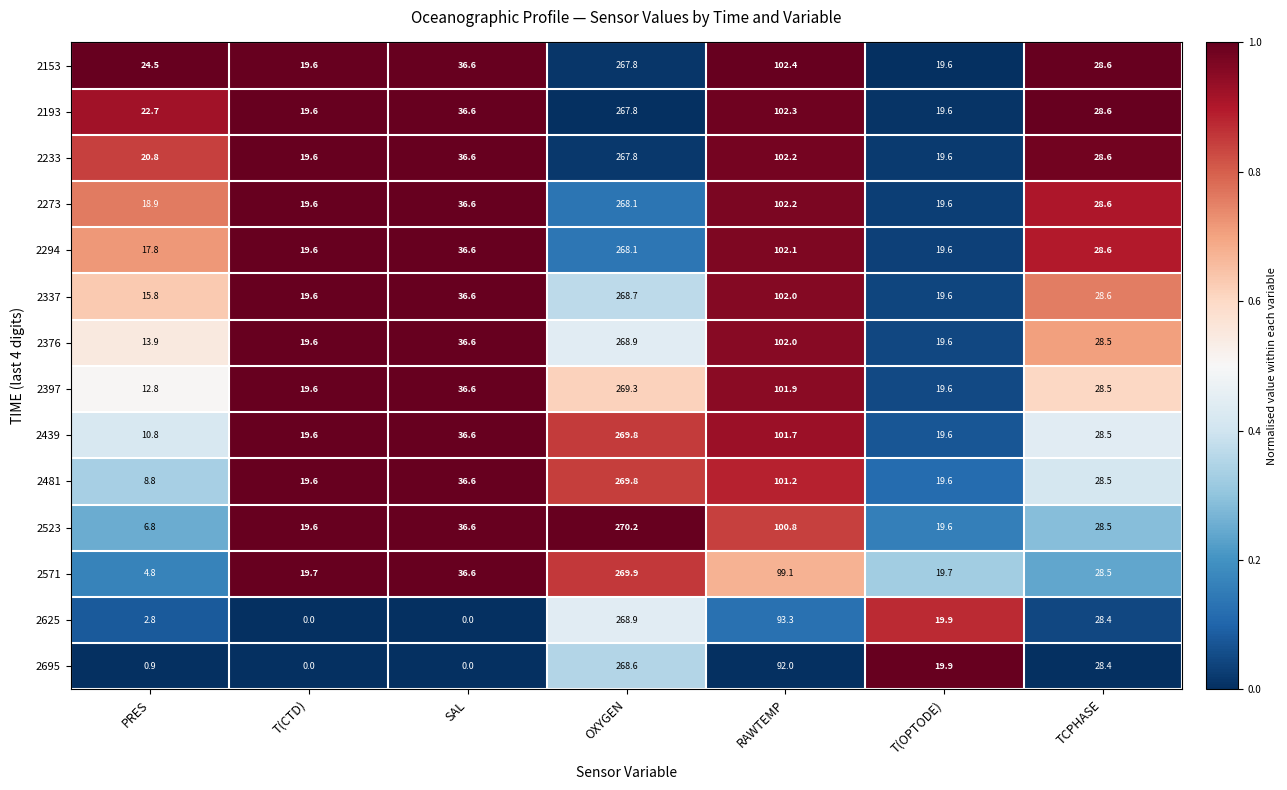

What is the difference between the highest and lowest values at T(CTD)?

19.7